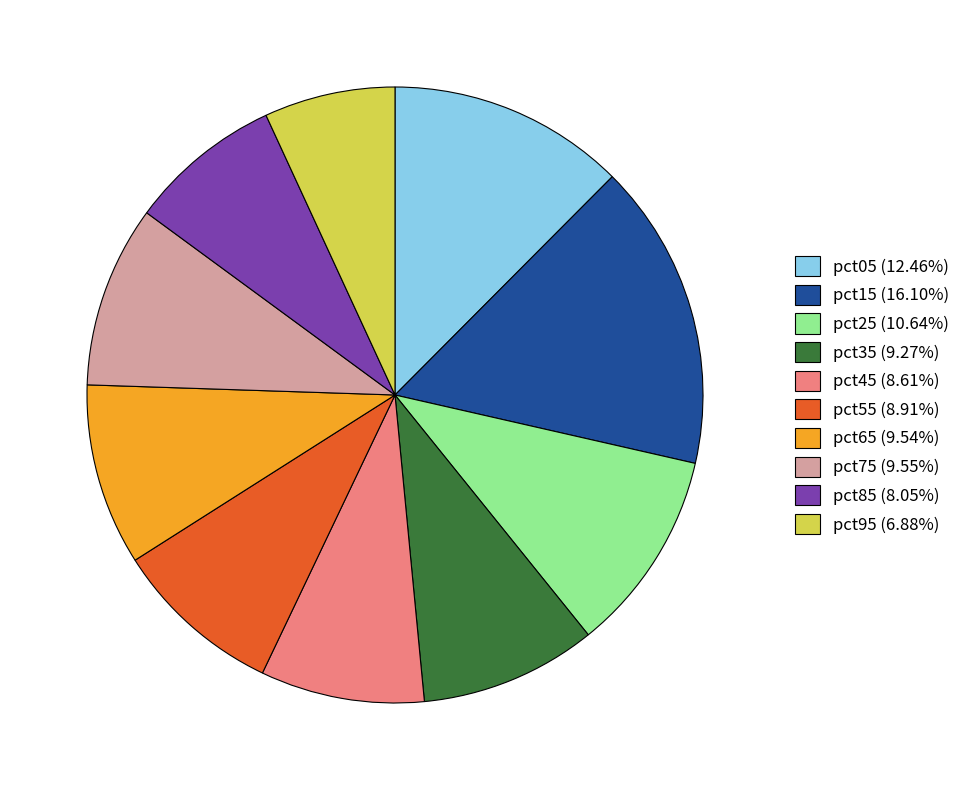

What is the ratio of the value at pct45 (8.61%) to the value at pct65 (9.54%)?

0.9